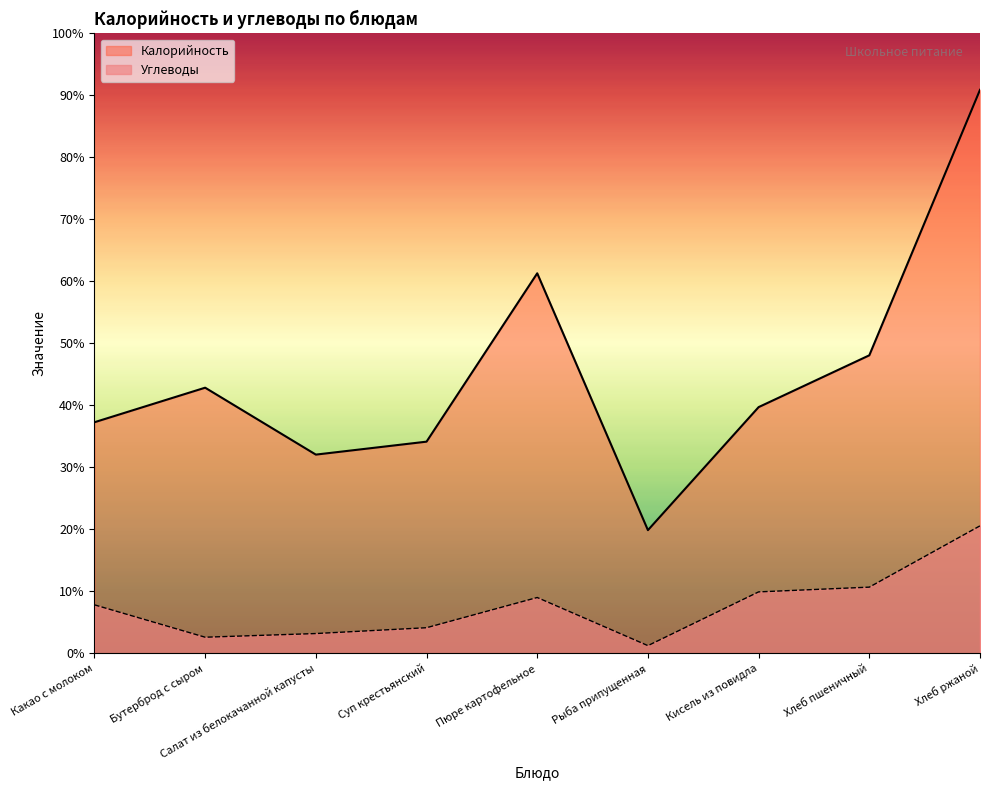

In Углеводы, how many points are lower than both neighbors (excluding endpoints)?

2